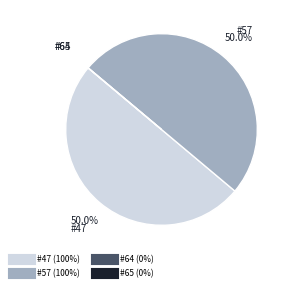

Which slice is the smallest?

64